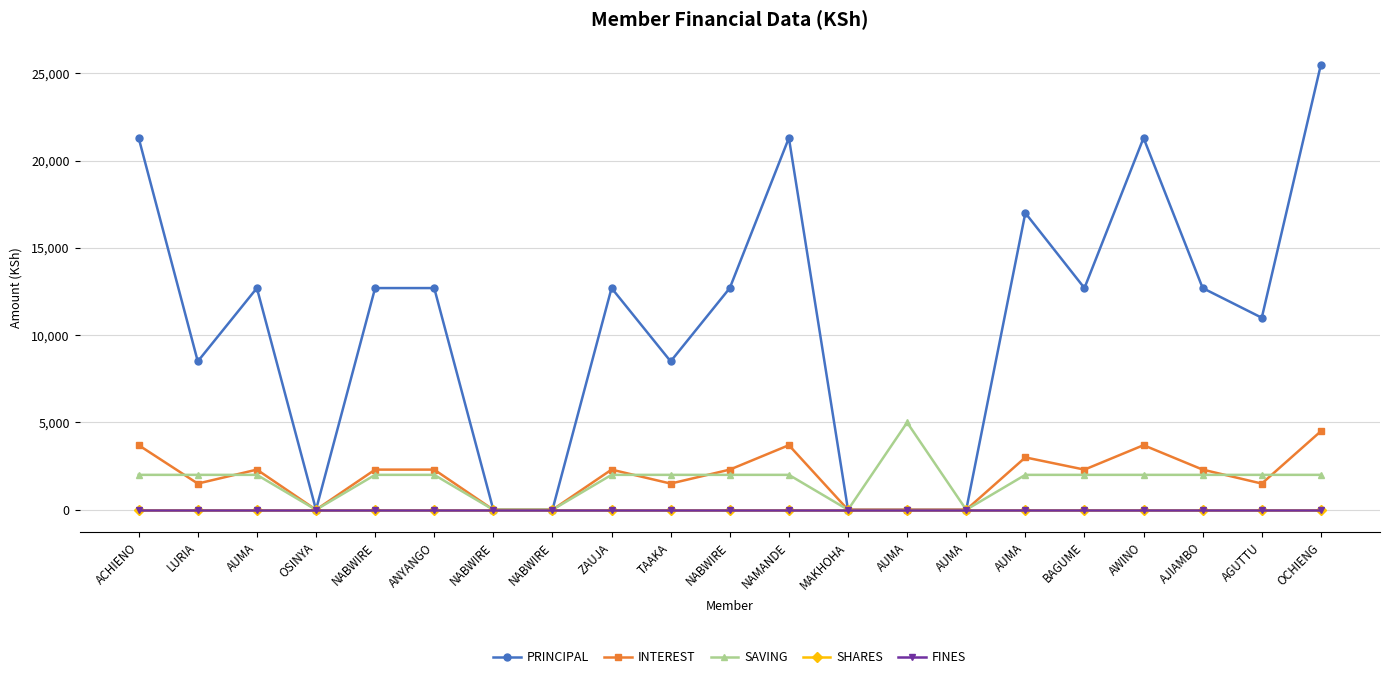

True or false: SHARES has a value of 0 at NABWIRE.

True